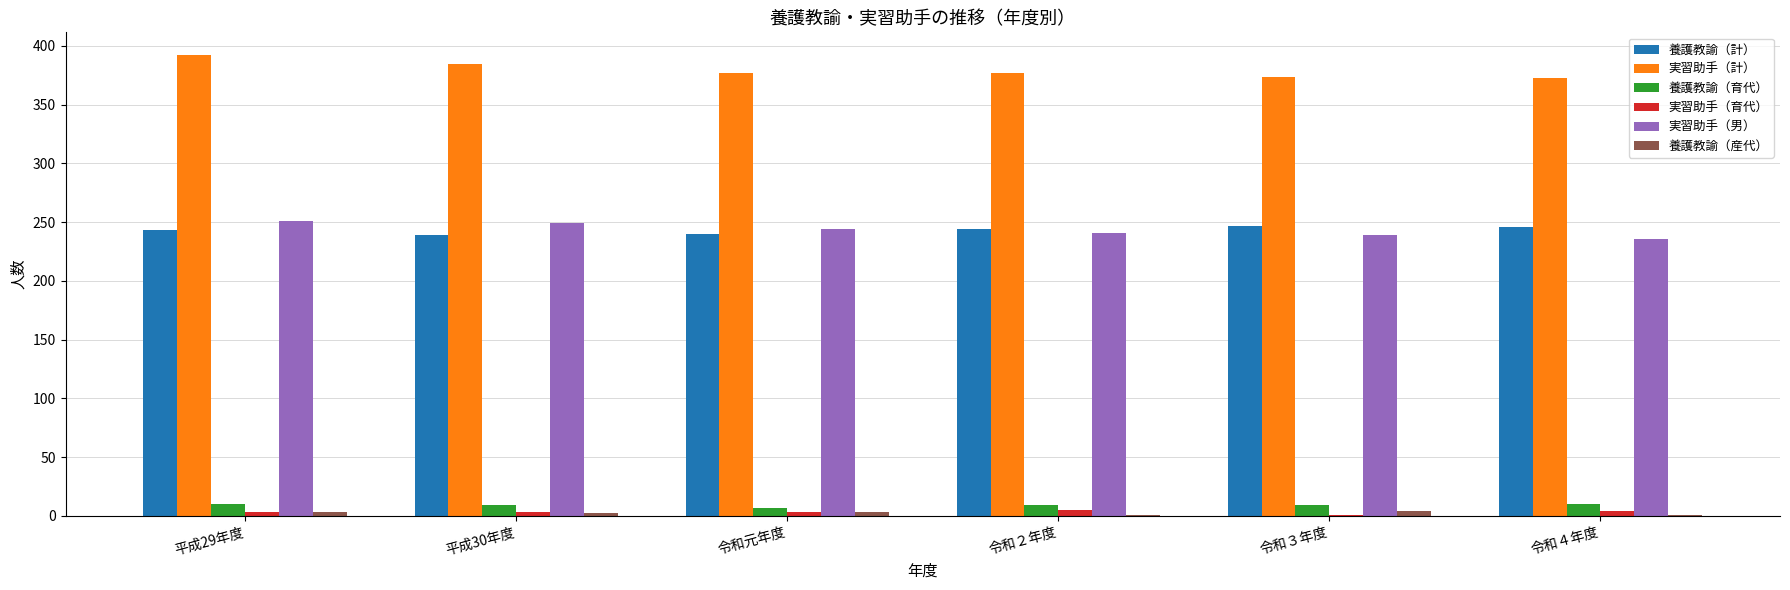

What is the maximum value for 実習助手（男）?

251